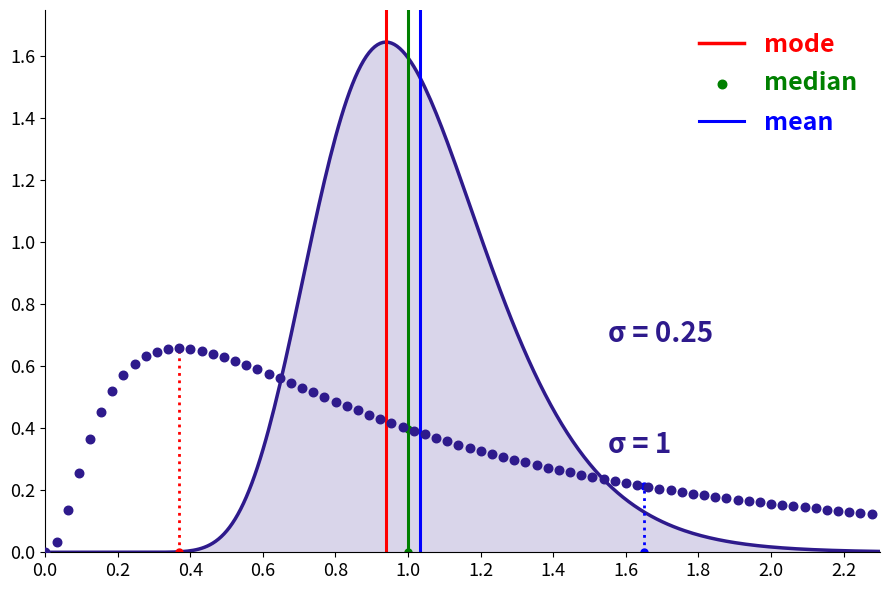

Which series contains the highest Y value?

mode